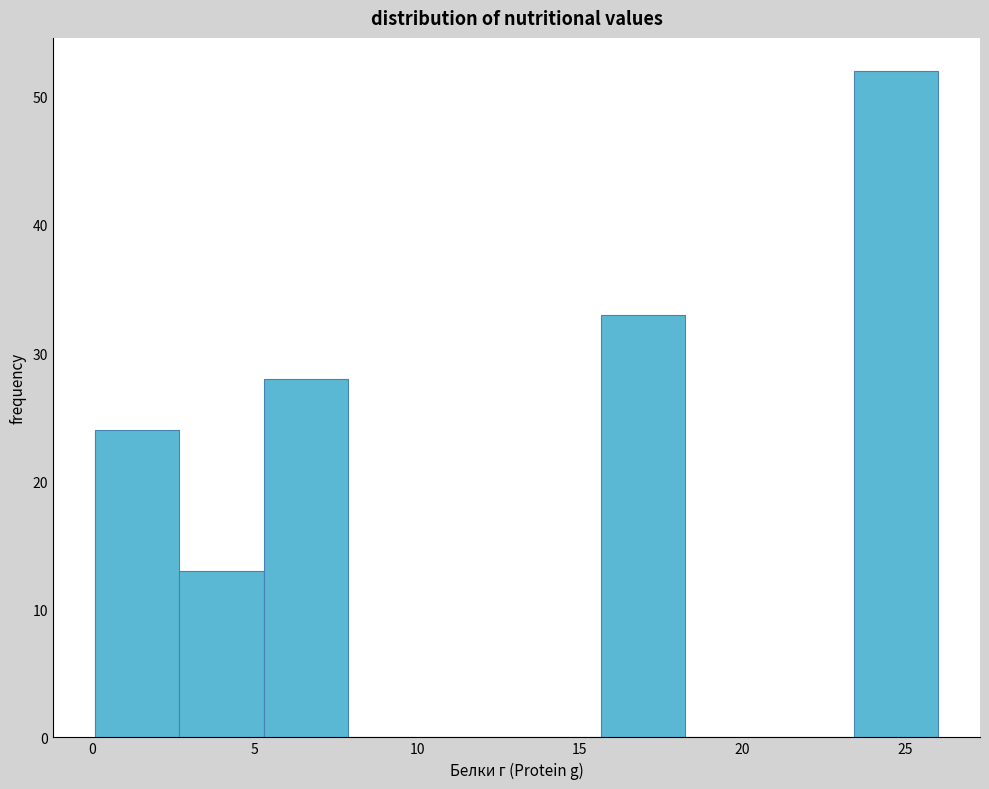

Reading left to right, list every bar in this chart as the range it spans on the x-axis followed by its height. Neither the bar edges nor the heights are printed on the chart, so give them approximately, as read against the axes.

0.0 to 2.5: 24
2.5 to 5.5: 13
5.5 to 8.0: 28
8.0 to 10.5: 0
10.5 to 13.0: 0
13.0 to 15.5: 0
15.5 to 18.0: 33
18.0 to 21.0: 0
21.0 to 23.5: 0
23.5 to 26.0: 52